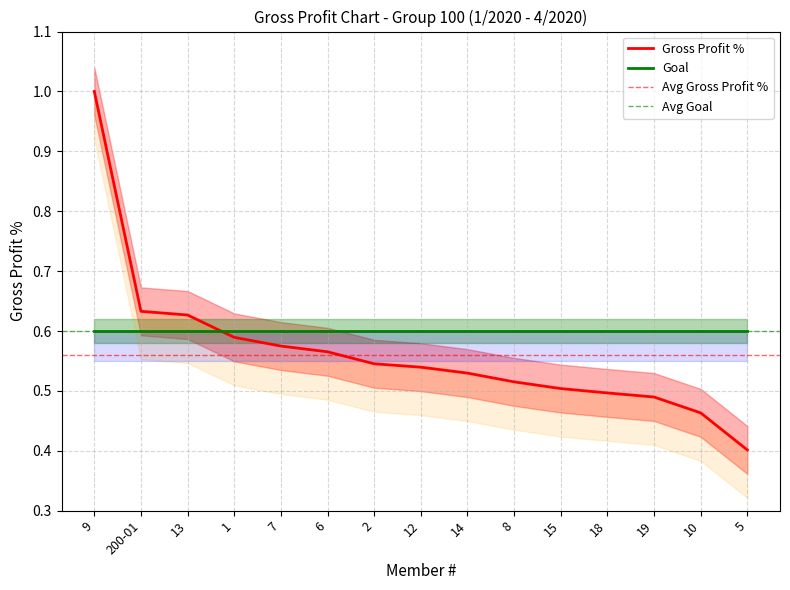

What is the difference between the values at 10 and 6?

0.1